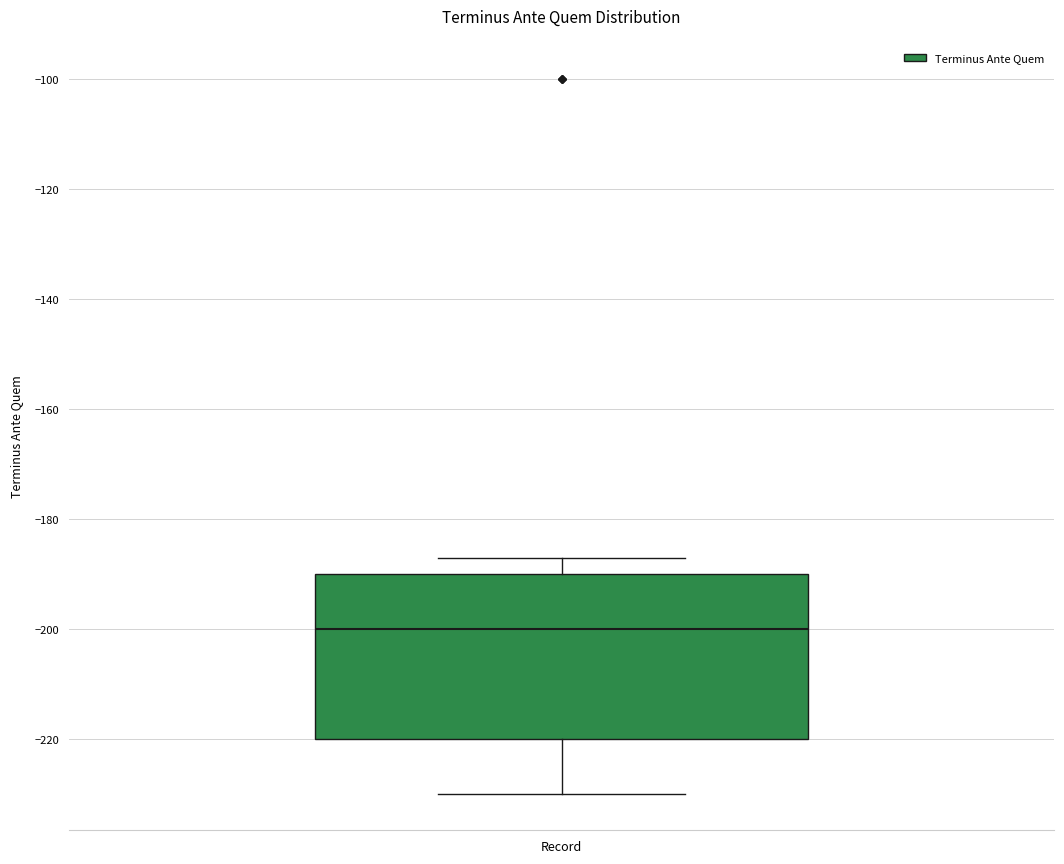

Read this box plot against the y-axis: the position of the median line, the range covered by the box, and the ends of both whiskers. The values are not printed on the chart, so give them approximately, as read against the axis.

median -200, box -220 to -190, whiskers -230 to -186